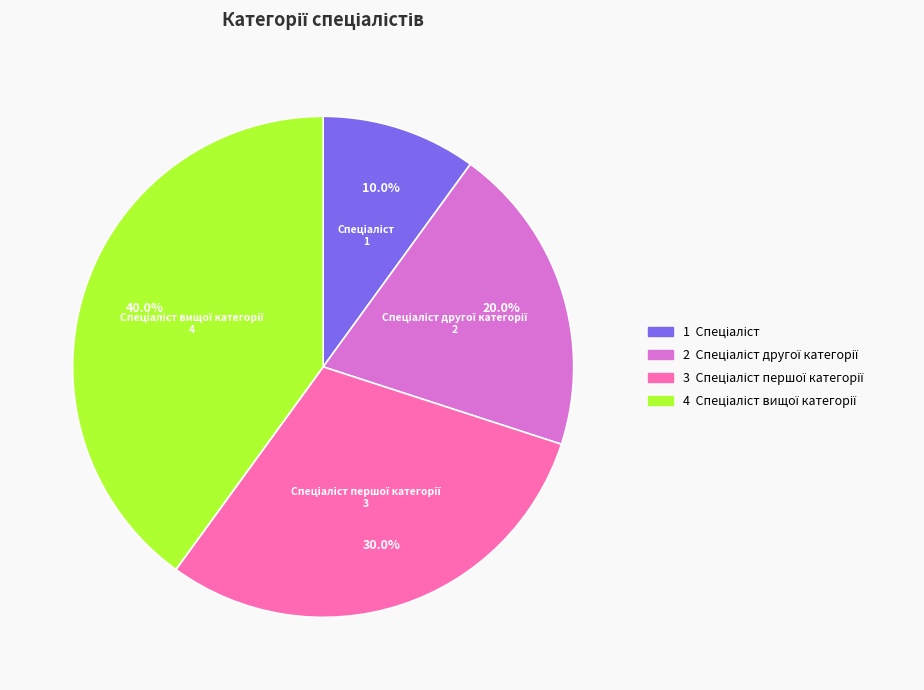

Is there a majority slice in this chart?

No